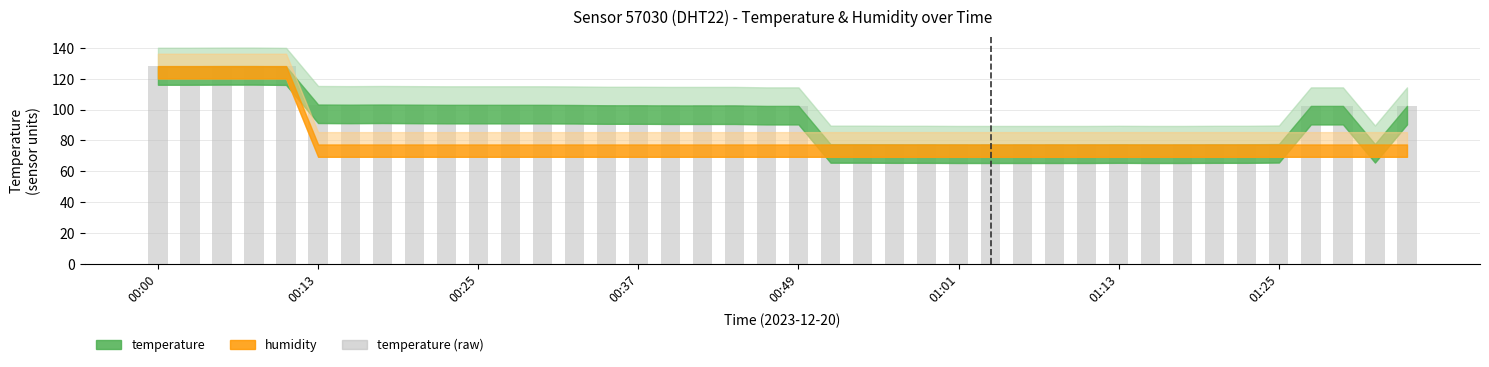

What is the greatest value displayed?

128.2